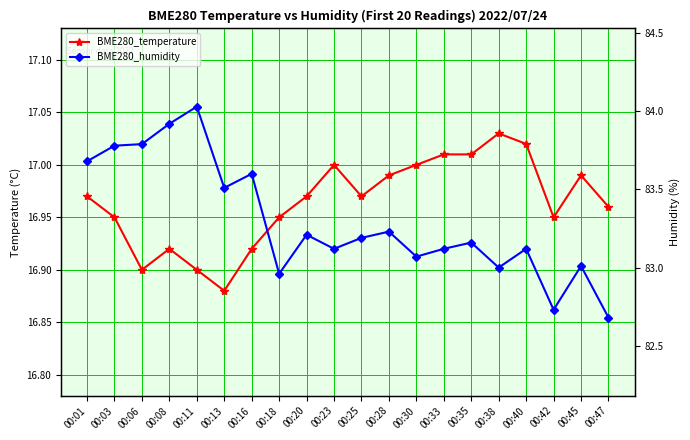

What is the minimum value shown in the chart?

16.9